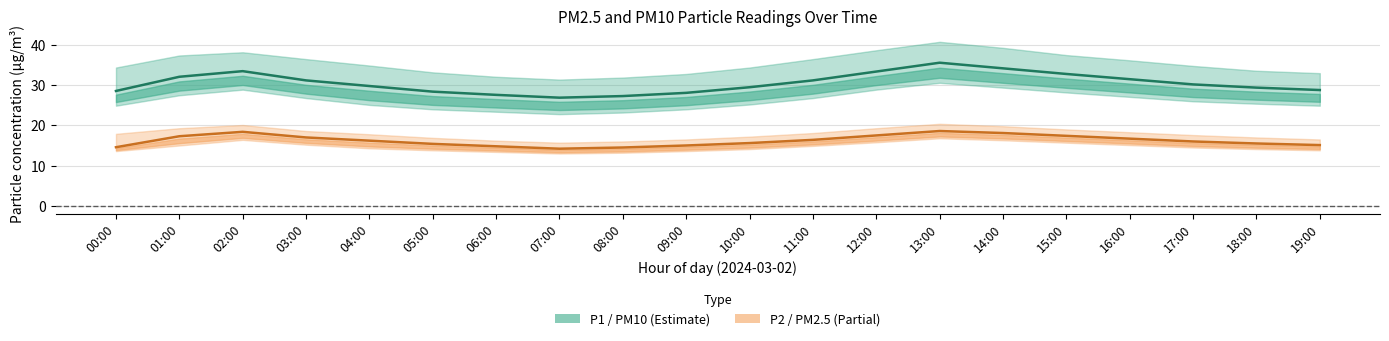

True or false: P2 (PM2.5) and P1 (PM10) intersect in this chart.

False